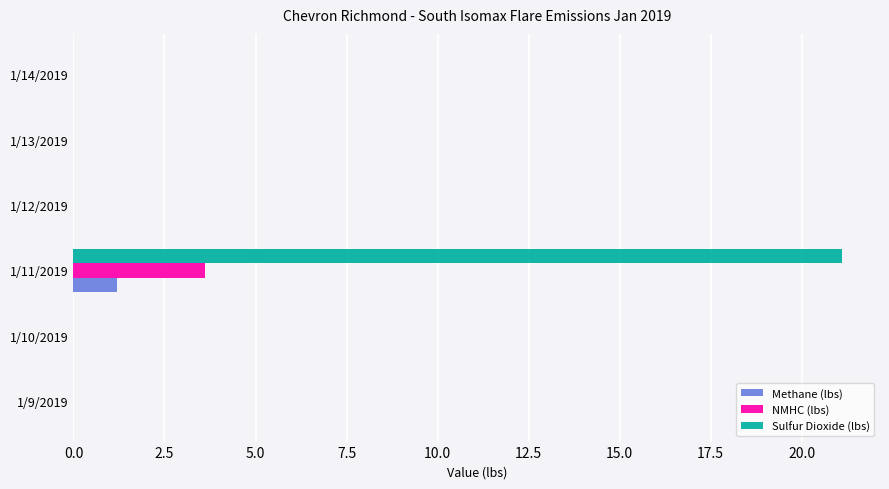

How many distinct data groups are displayed?

3